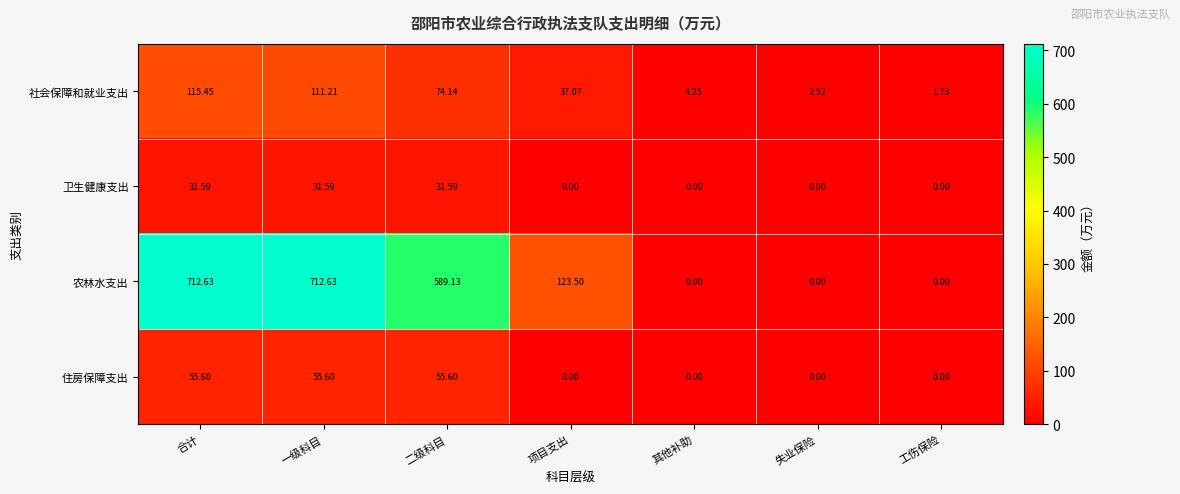

At which category is the sum across all series the highest?

合计